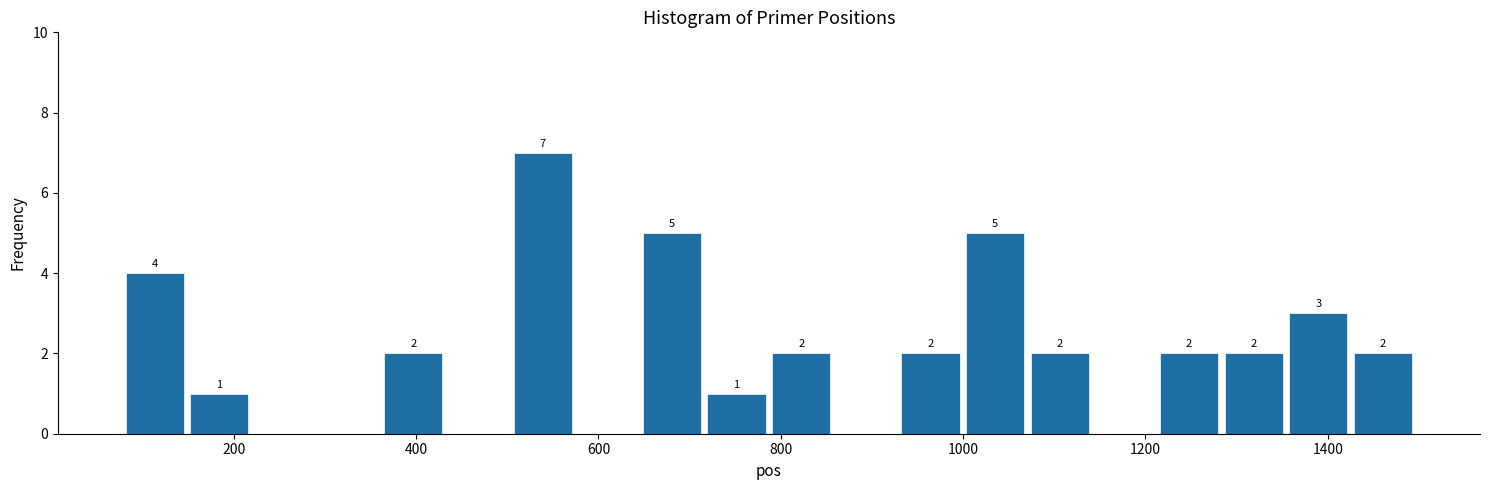

Around what value on the x-axis is the tallest bar? Give the approximate position of its centre, as read against the axis.

540